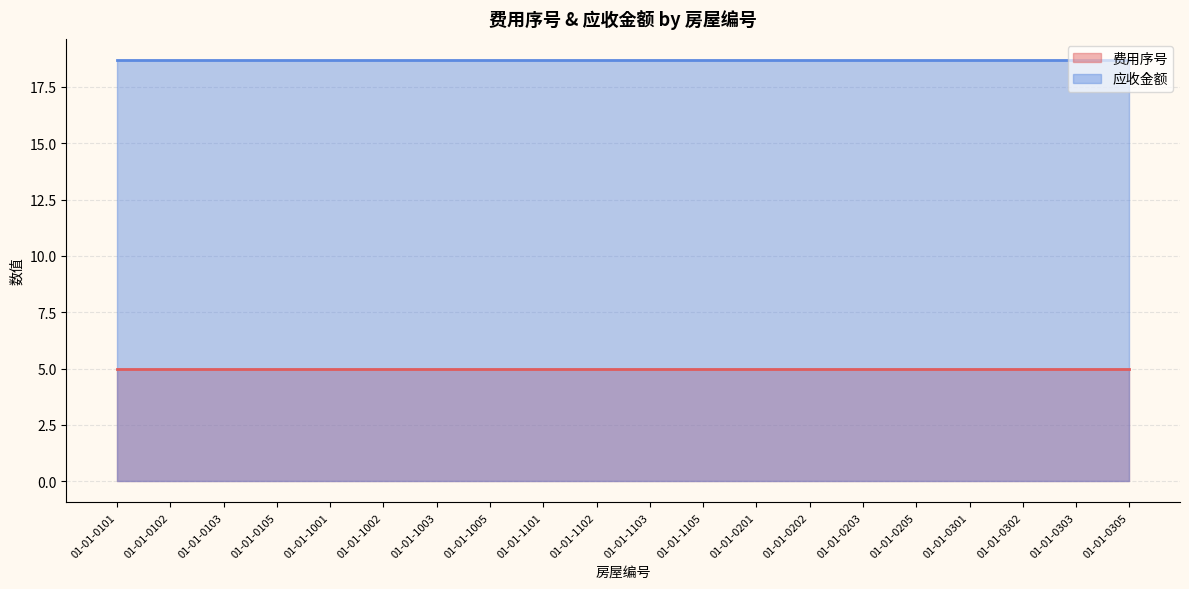

What value does the 应收金额 series have at 01-01-0103?

18.7